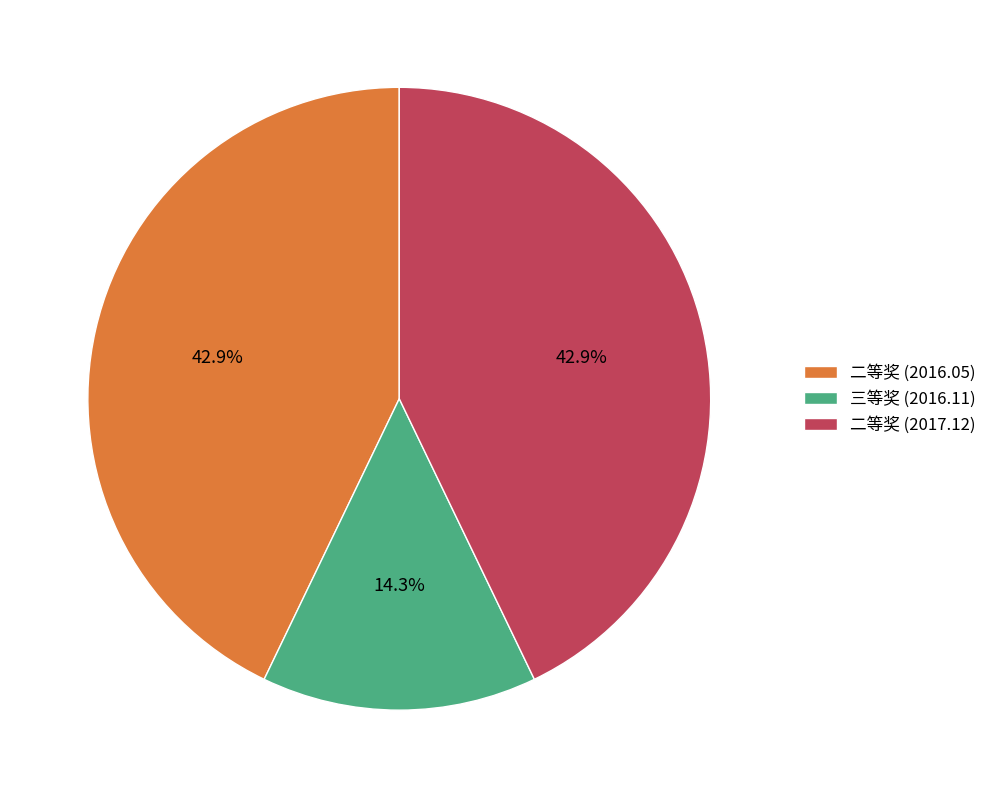

To the nearest percent, what is the difference between the largest and smallest slice percentages?

29%